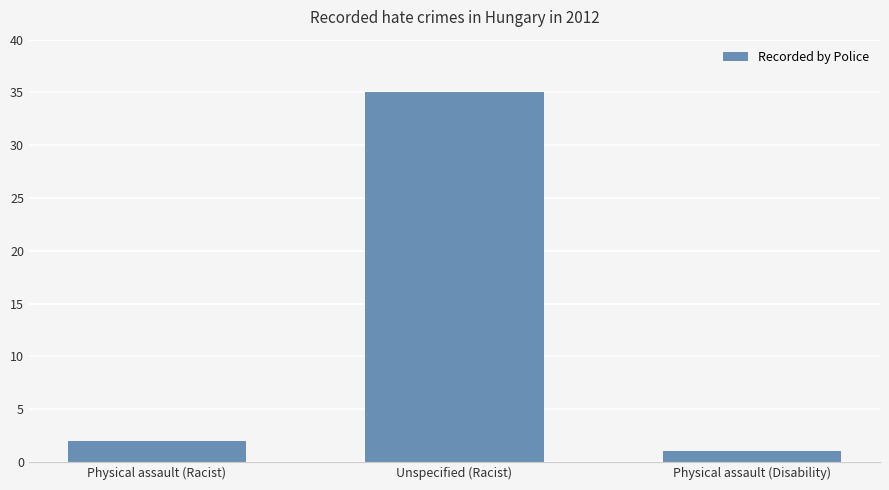

Where is the data nearest to the value 18?

Physical assault (Racist)